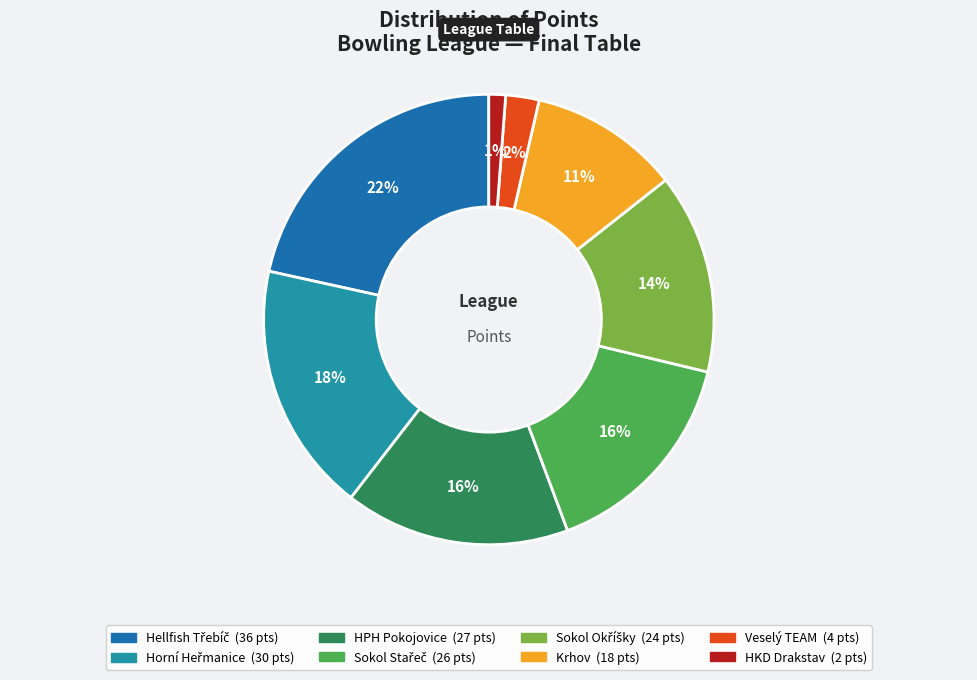

What is the smallest slice in the pie chart?

HKD Drakstav